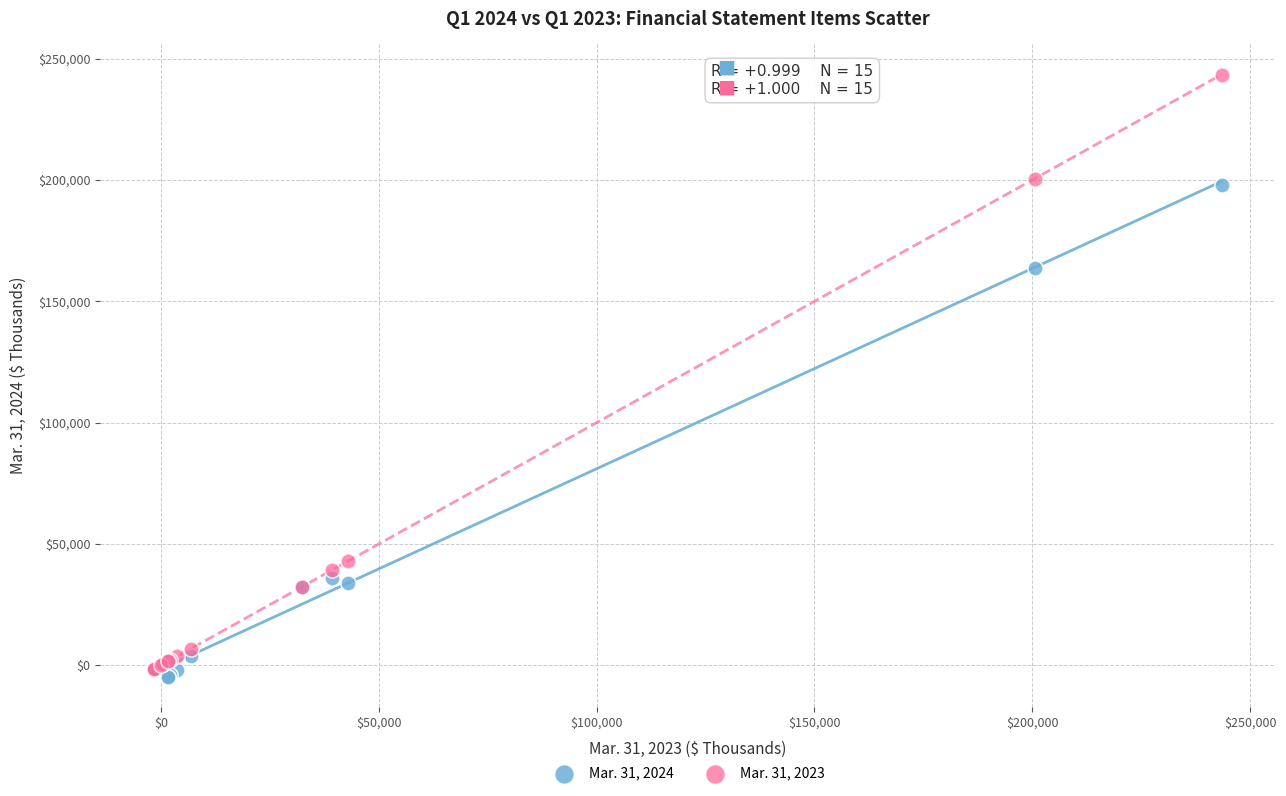

Which series has the largest Y range (max minus min)?

Mar. 31, 2023